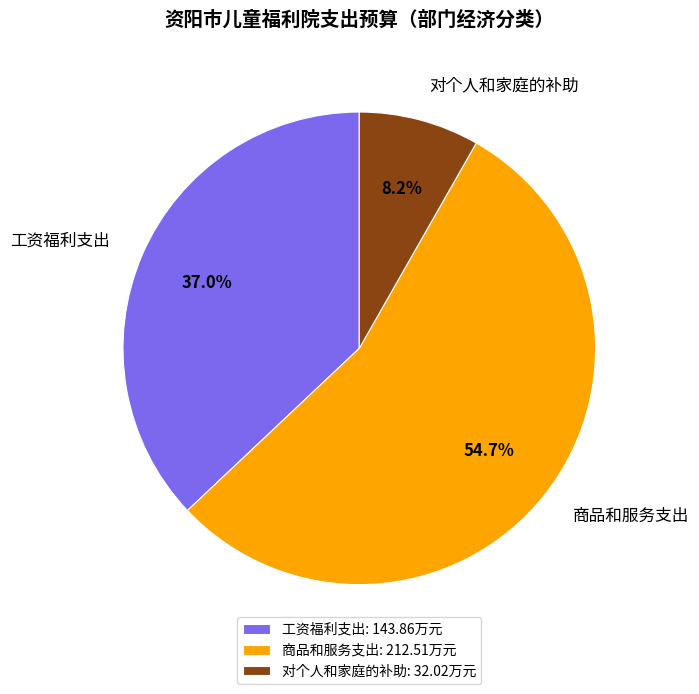

Between 工资福利支出 and 商品和服务支出, which is larger?

商品和服务支出